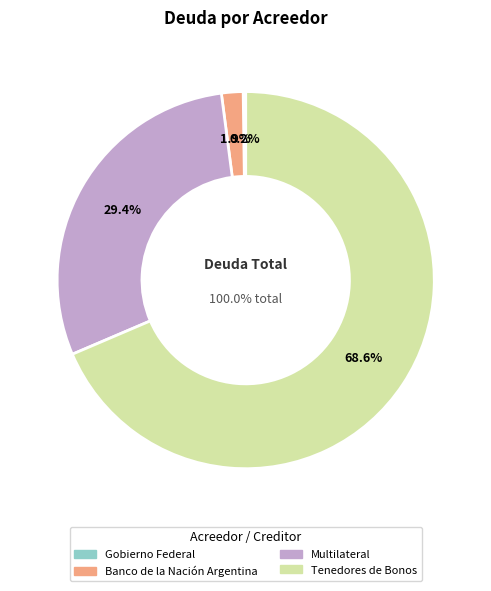

True or false: Banco de la Nación Argentina accounts for 2% of the total.

True